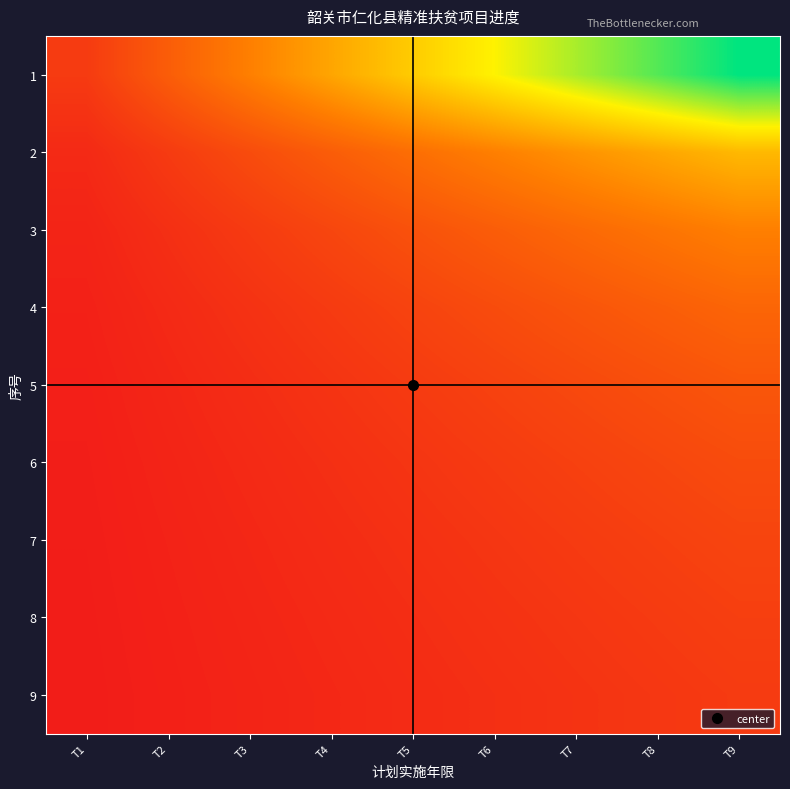

Reading left to right, what are all the values shown in this chart?

1: T1=0.1	T2=0.2	T3=0.3	T4=0.4	T5=0.6	T6=0.7	T7=0.8	T8=0.9	T9=1.0
2: T1=0.1	T2=0.1	T3=0.2	T4=0.2	T5=0.3	T6=0.3	T7=0.4	T8=0.4	T9=0.5
3: T1=0.0	T2=0.1	T3=0.1	T4=0.1	T5=0.2	T6=0.2	T7=0.3	T8=0.3	T9=0.3
4: T1=0.0	T2=0.1	T3=0.1	T4=0.1	T5=0.1	T6=0.2	T7=0.2	T8=0.2	T9=0.2
5: T1=0.0	T2=0.0	T3=0.1	T4=0.1	T5=0.1	T6=0.1	T7=0.2	T8=0.2	T9=0.2
6: T1=0.0	T2=0.0	T3=0.1	T4=0.1	T5=0.1	T6=0.1	T7=0.1	T8=0.1	T9=0.2
7: T1=0.0	T2=0.0	T3=0.0	T4=0.1	T5=0.1	T6=0.1	T7=0.1	T8=0.1	T9=0.1
8: T1=0.0	T2=0.0	T3=0.0	T4=0.1	T5=0.1	T6=0.1	T7=0.1	T8=0.1	T9=0.1
9: T1=0.0	T2=0.0	T3=0.0	T4=0.0	T5=0.1	T6=0.1	T7=0.1	T8=0.1	T9=0.1